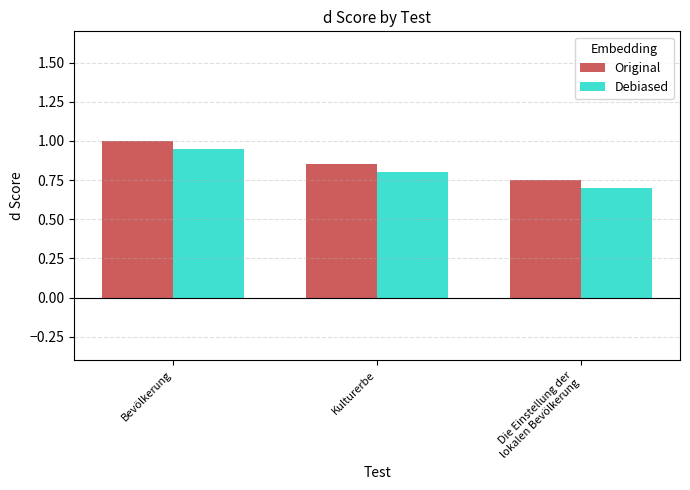

What is the sum of all Original values?

2.6